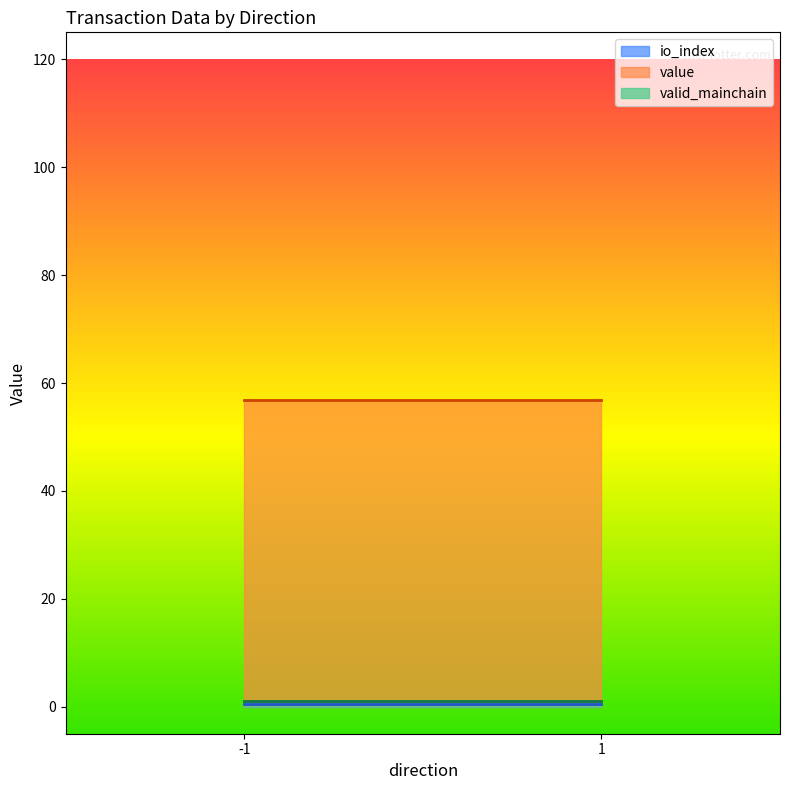

List the series in order of their peak value, highest first.

value, io_index, valid_mainchain